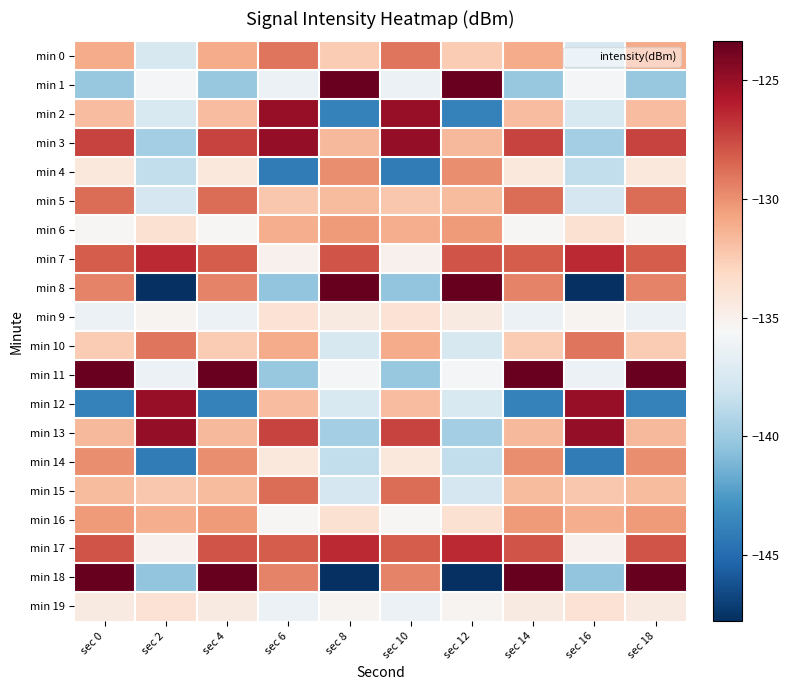

How many distinct data groups are displayed?

20